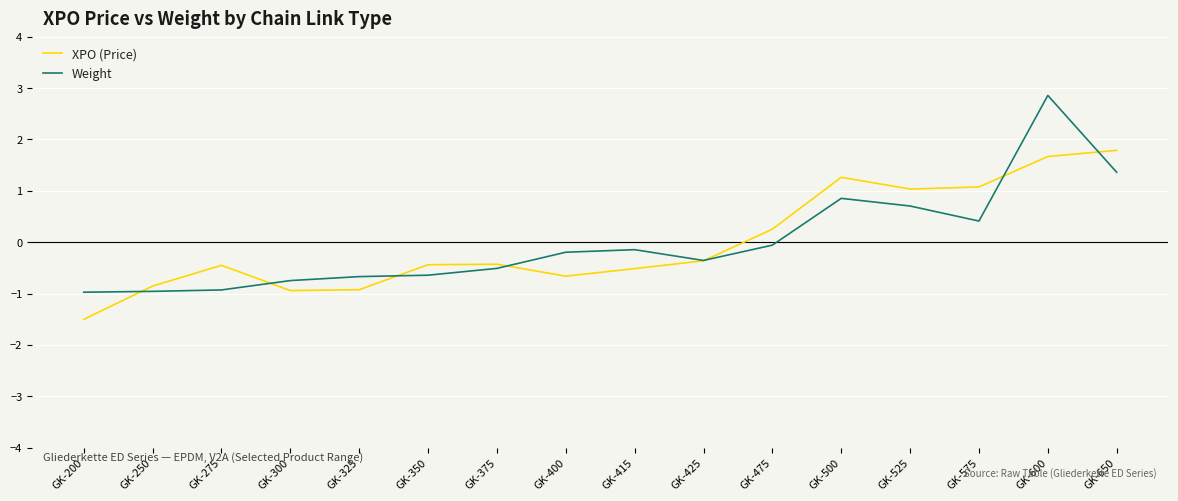

How many lines are shown in the chart?

2